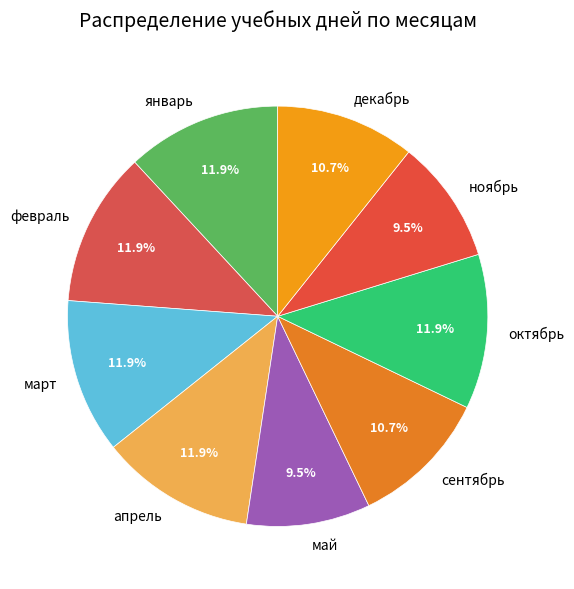

Is there any slice that represents more than half of the pie?

No